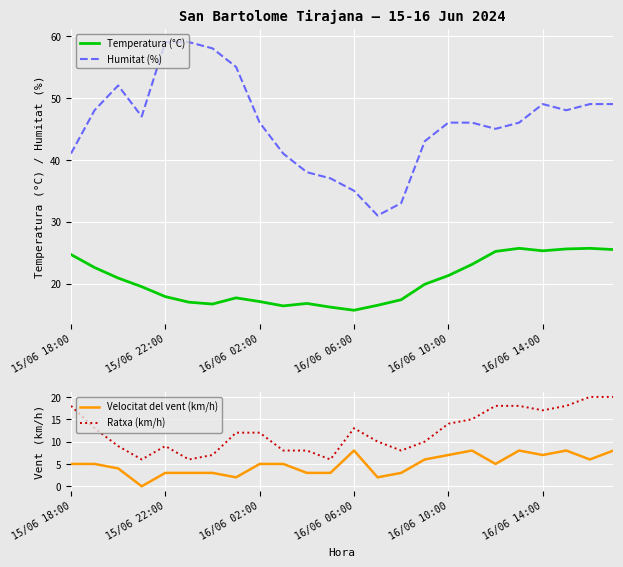

True or false: Velocitat del vent (km/h) and Ratxa (km/h) cross at least once.

False